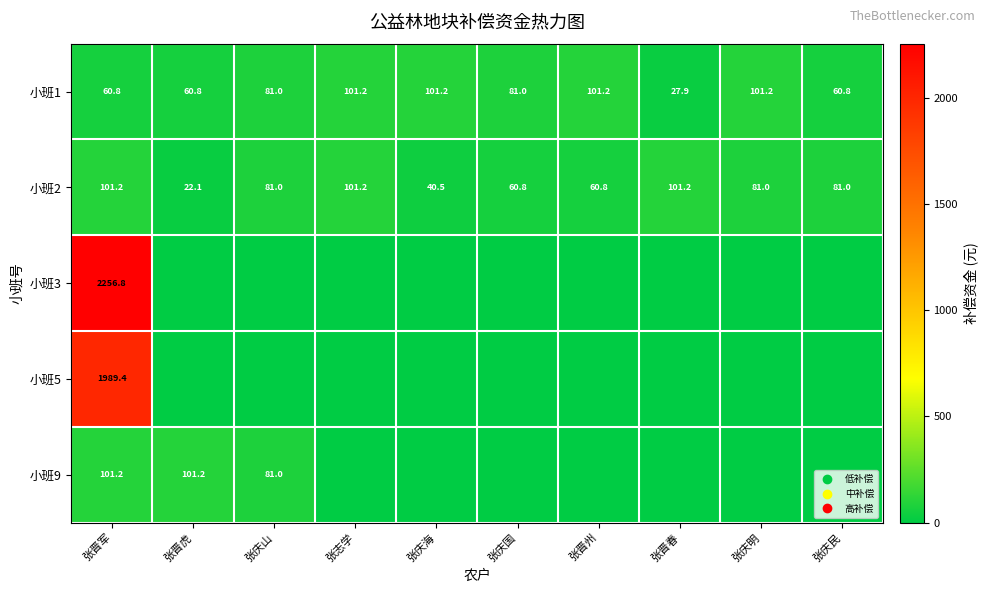

What is the difference between the highest and lowest values at 张庆民?

81.0